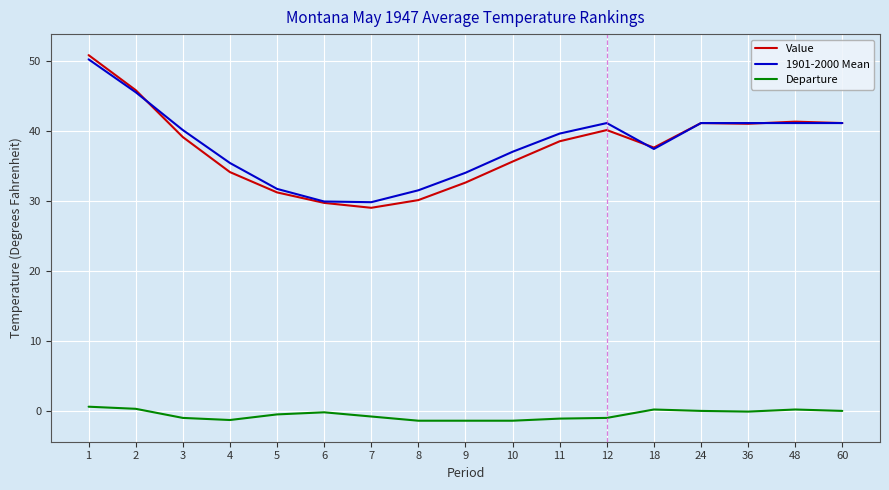

True or false: 1901-2000 Mean and Departure intersect in this chart.

False